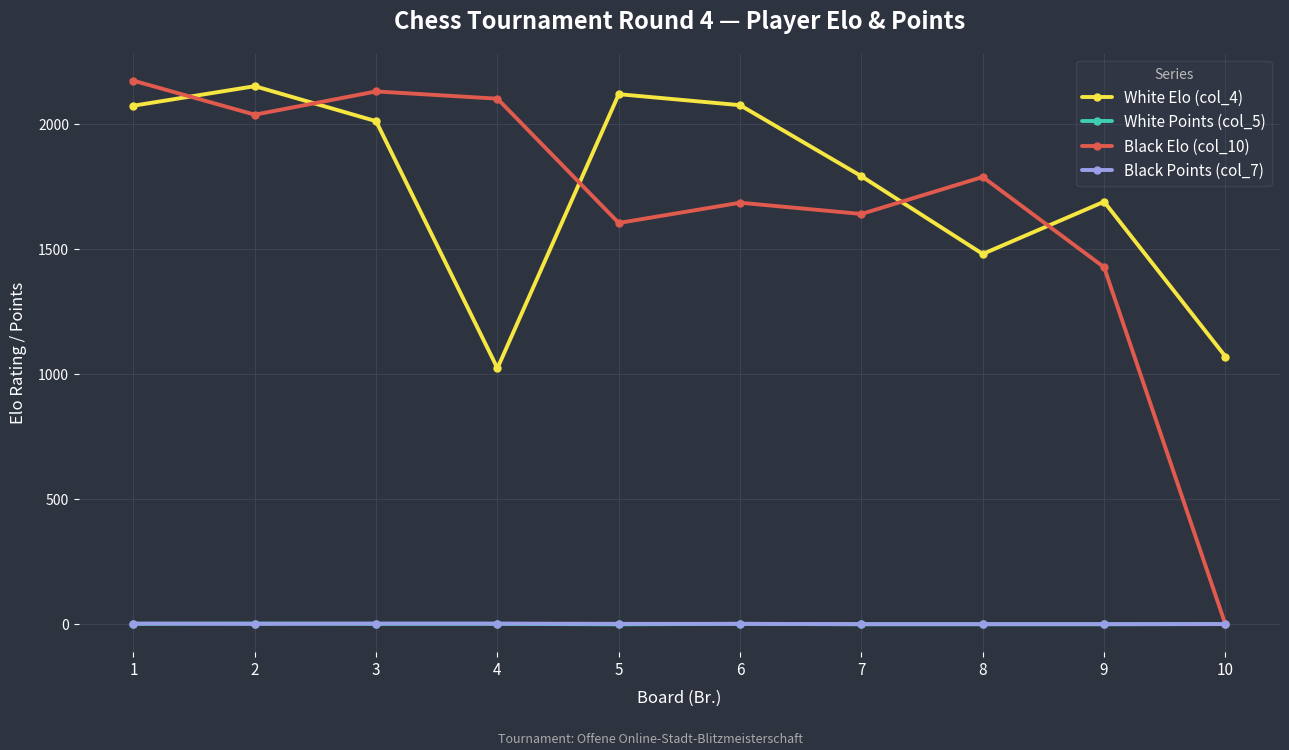

Is the value of White Elo (col_4) at 1 greater than the value of Black Points (col_7) at 7?

Yes